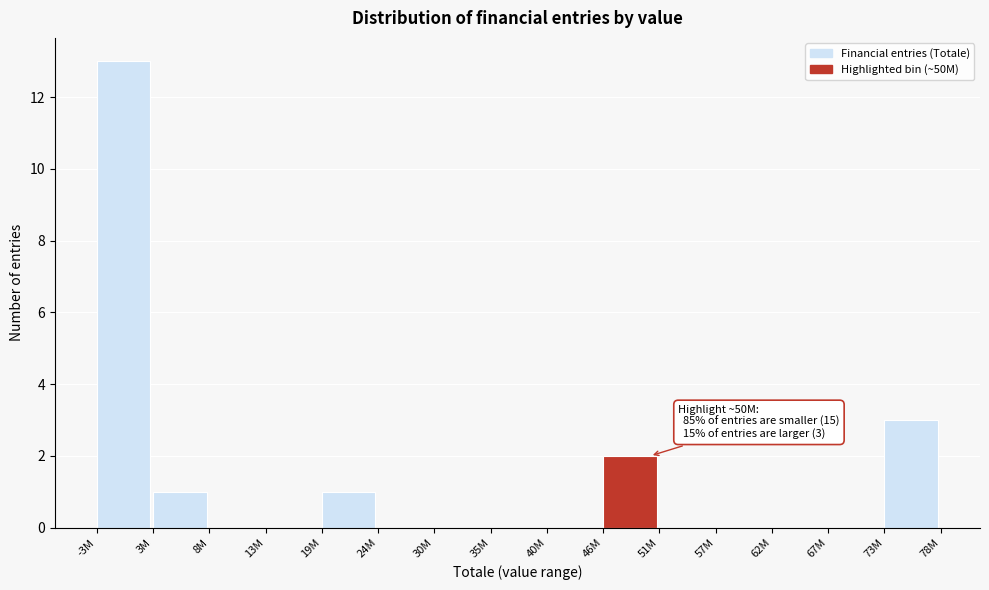

Reading left to right, transcribe all the data shown in this chart.

-3M=13	3M=1	8M=0	13M=0	19M=1	24M=0	30M=0	35M=0	40M=0	46M=2	51M=0	57M=0	62M=0	67M=0	73M=3